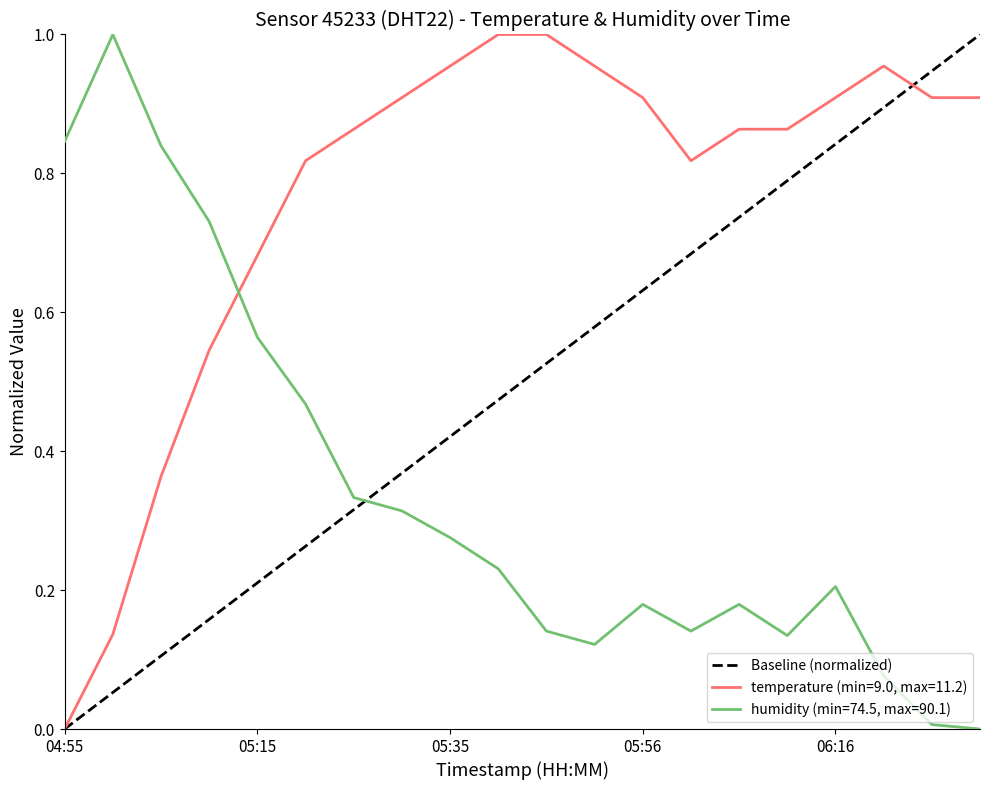

What is the label of the 1st point from the left?

04:55